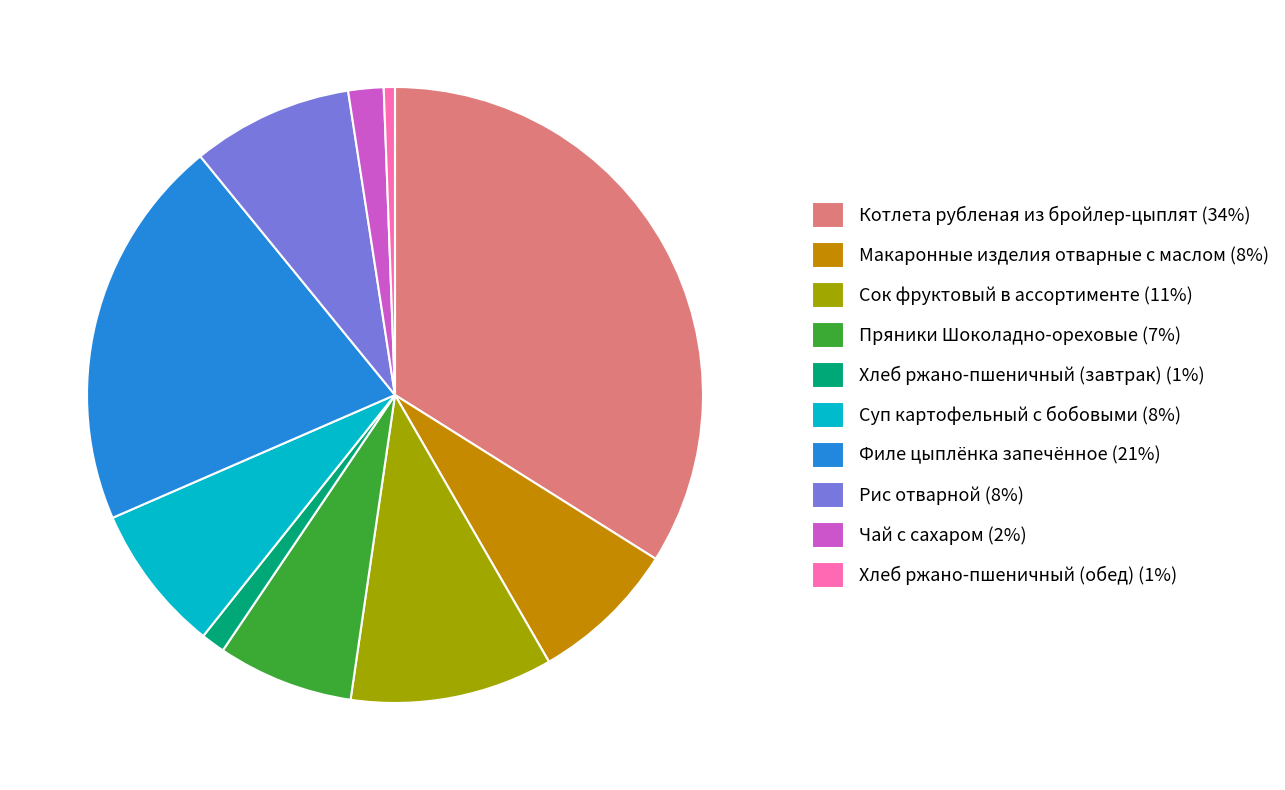

Is it true that Рис отварной (8%) is 1% of the pie?

False